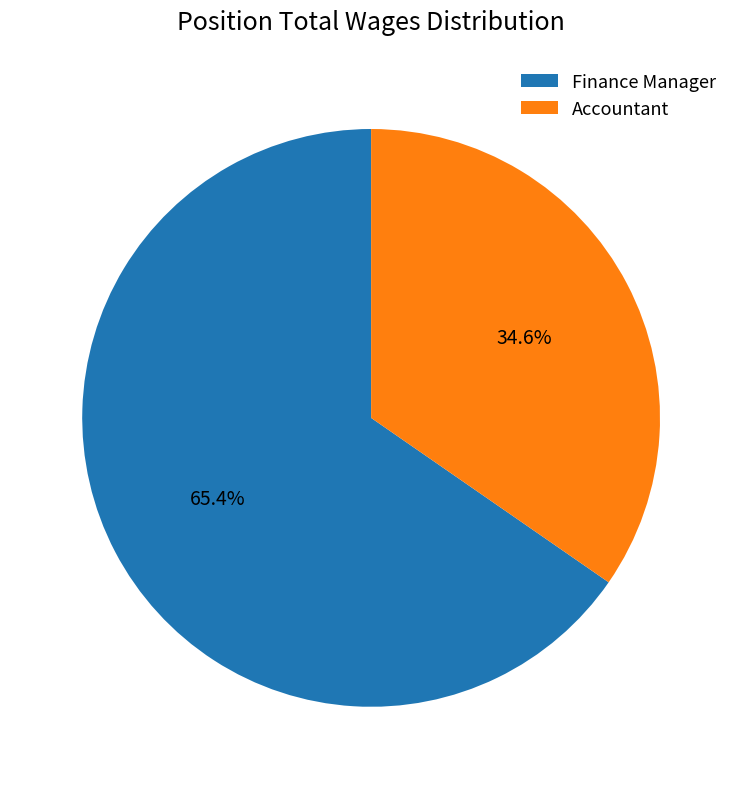

Is there any slice that represents more than half of the pie?

Yes